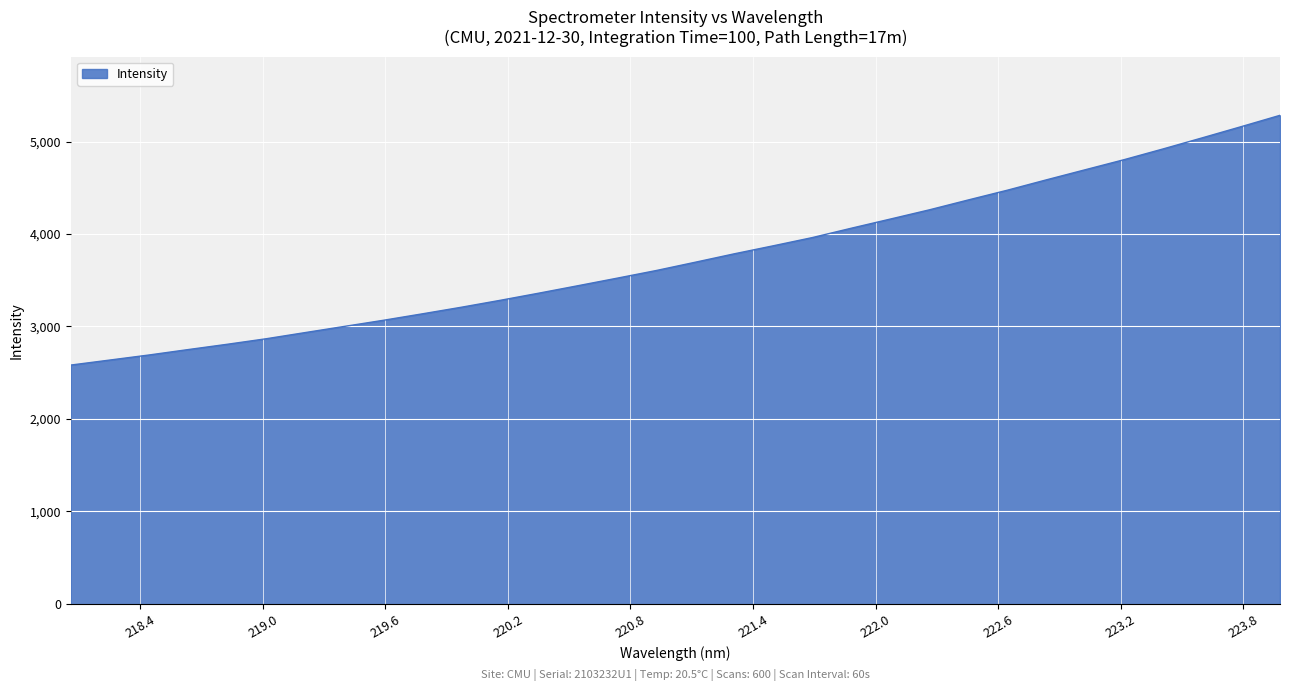

What is the difference between the maximum and minimum values?

2700.9